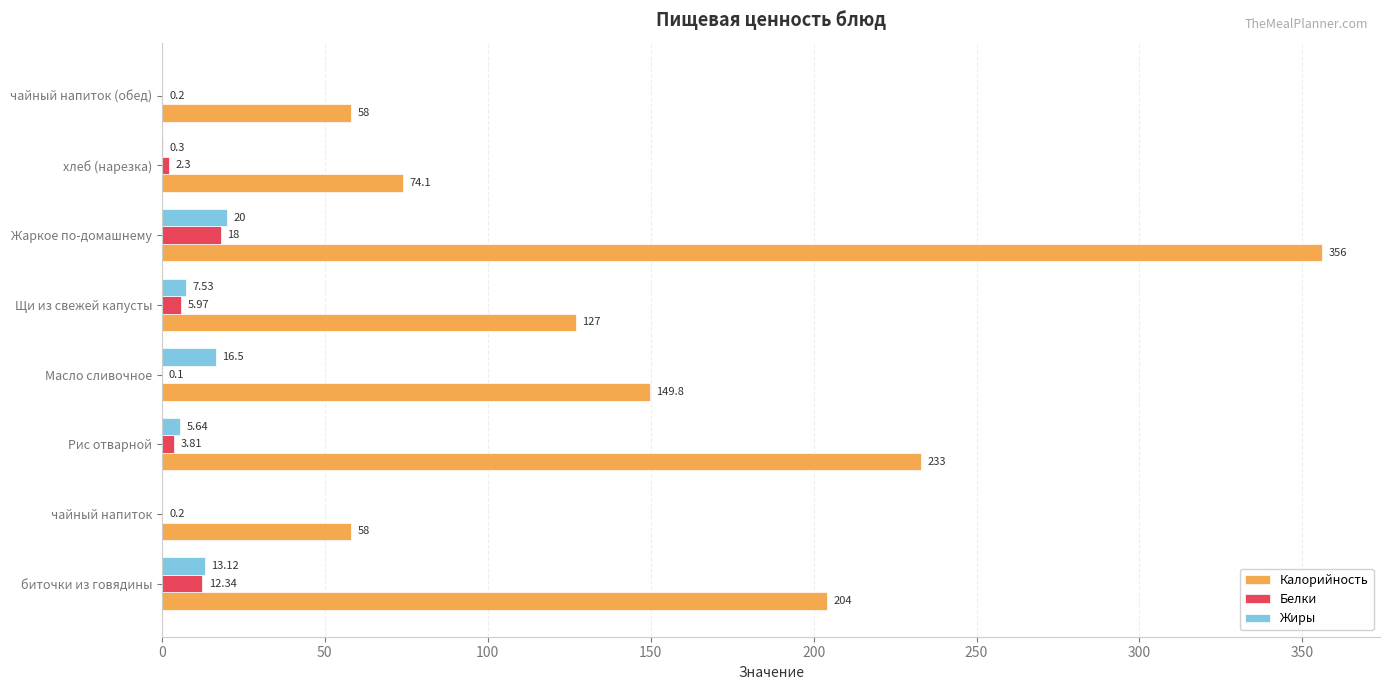

Is the value of Калорийность at чайный напиток greater than the value of Белки at Жаркое по-домашнему?

Yes